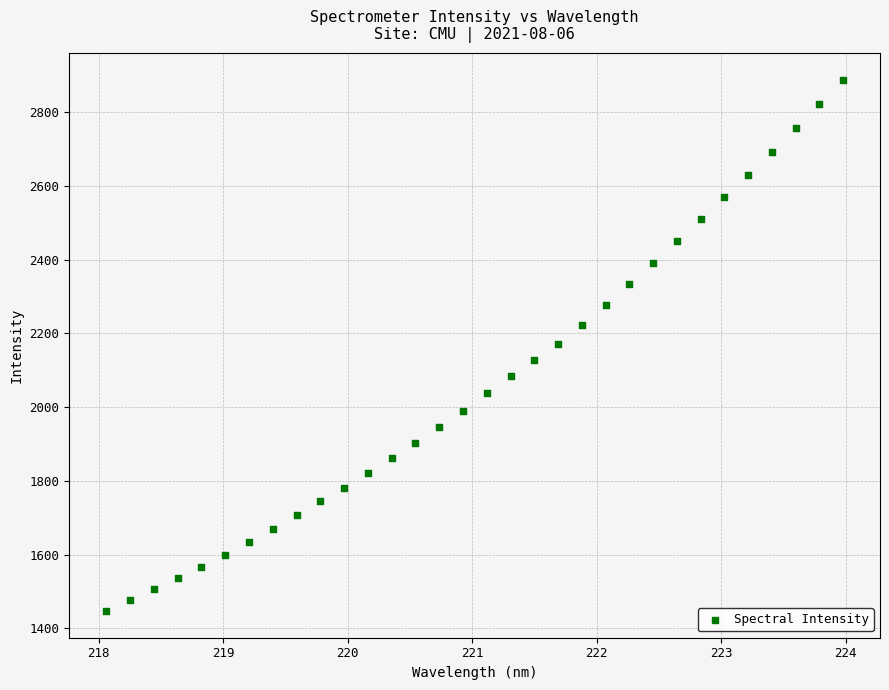

What is the range of X values (max minus min)?

5.9